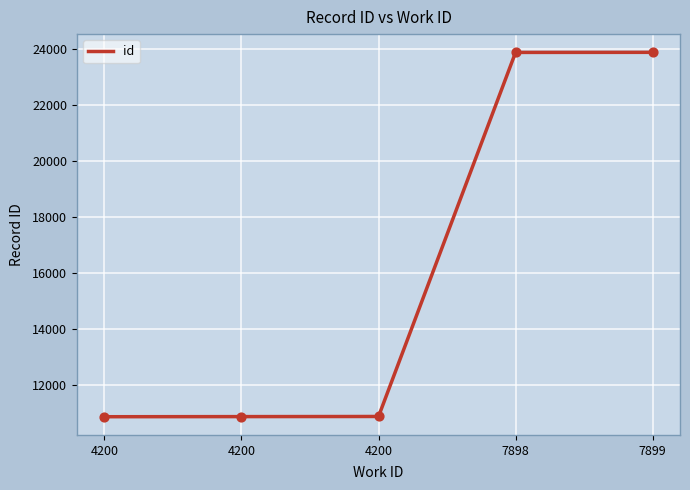

Between 7898 and 4200, which is larger?

7898